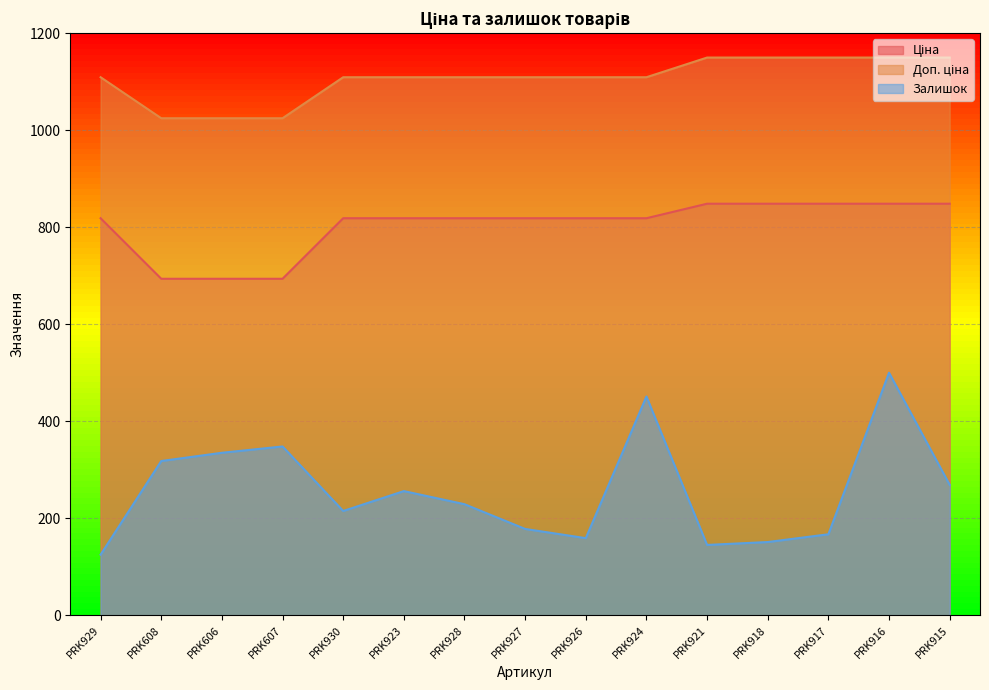

Where does the Доп. ціна series first go above 1109?

PRK929